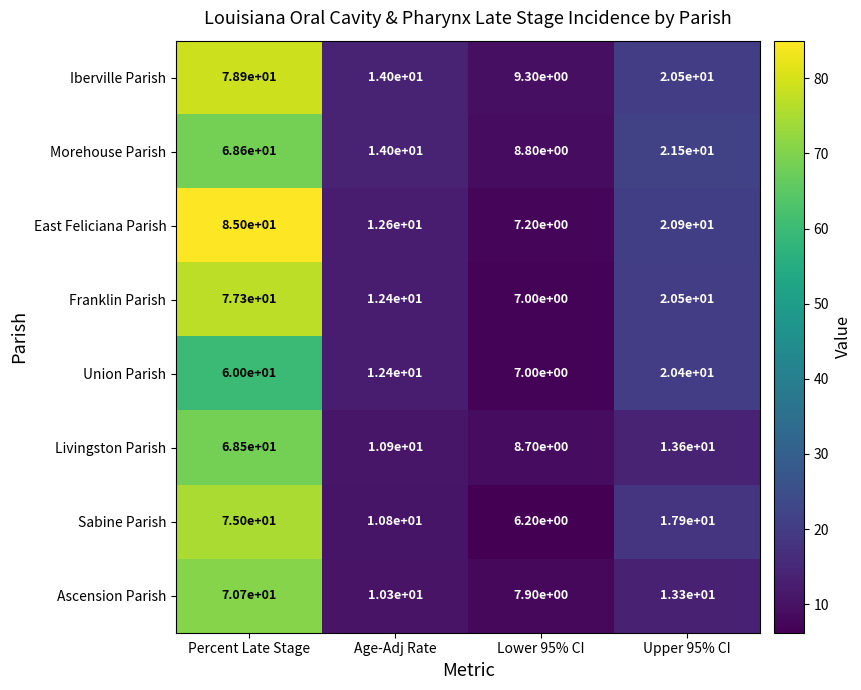

Rank the series by their maximum value, from lowest to highest.

Union Parish, Livingston Parish, Morehouse Parish, Ascension Parish, Sabine Parish, Franklin Parish, Iberville Parish, East Feliciana Parish